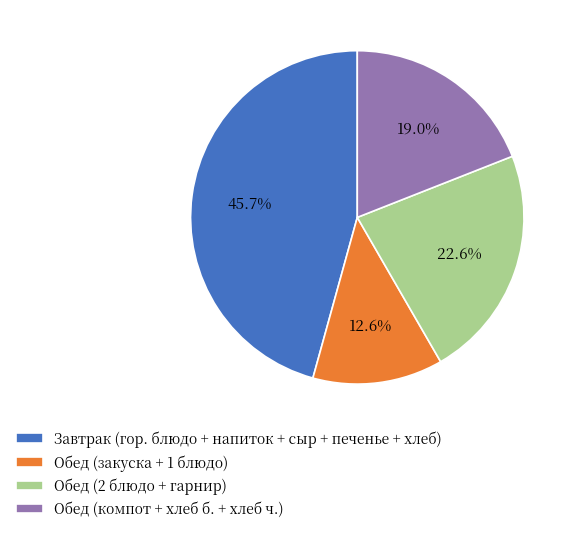

Which category has the smallest portion of the pie?

Обед (закуска + 1 блюдо)